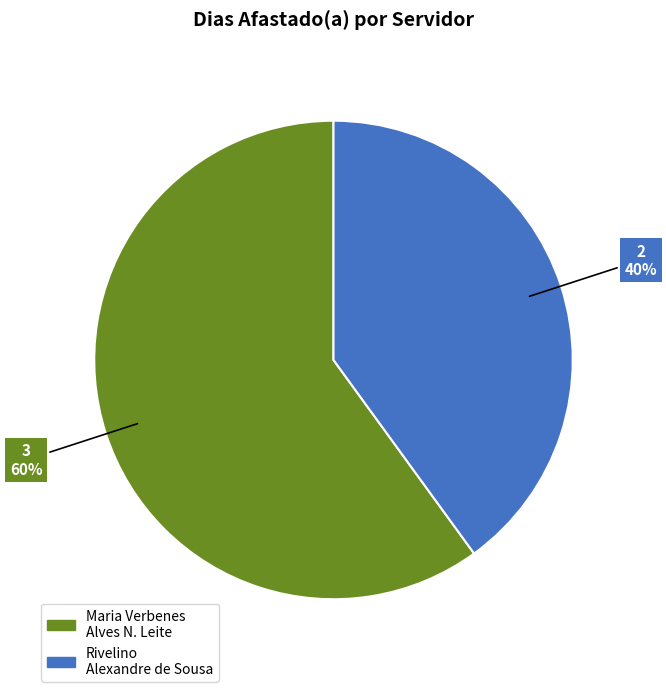

Count the number of slices in the pie.

2